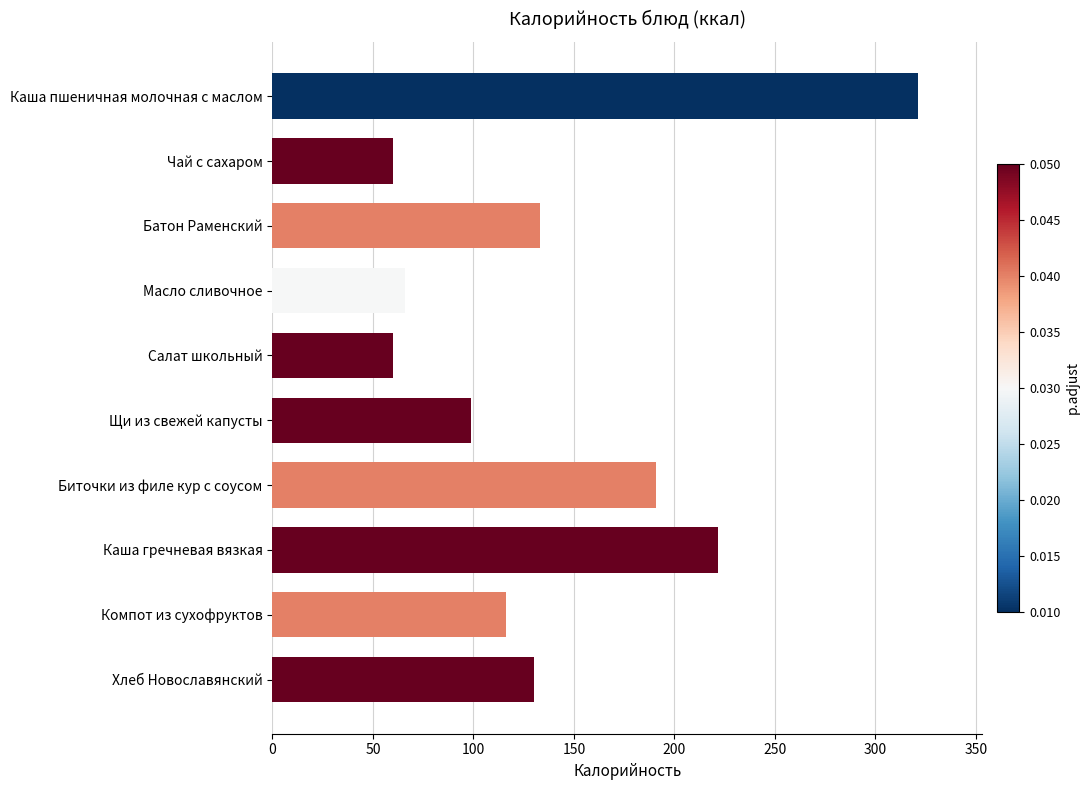

At which label is the value closest to 190?

Биточки из филе кур с соусом